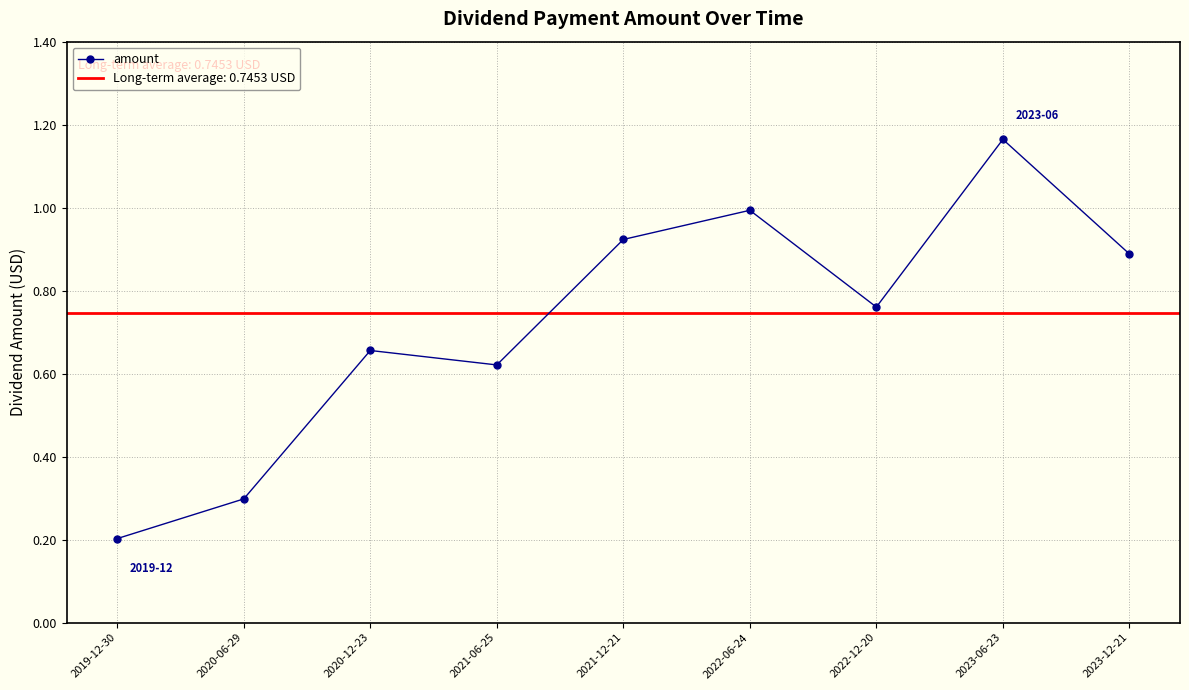

What is the value of the 2nd point from the left?

0.3